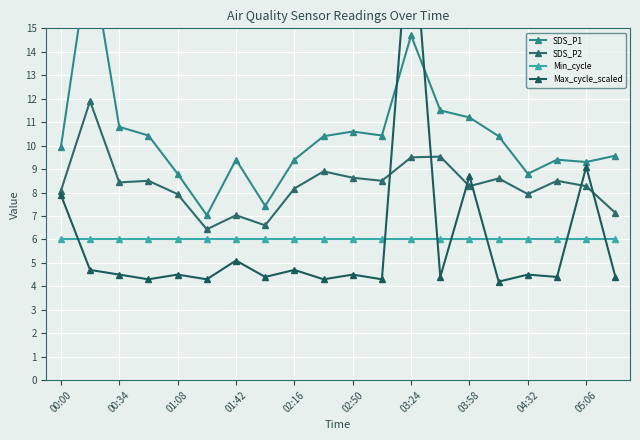

What is the value of the Min_cycle point at the 11th from the left?

6.0